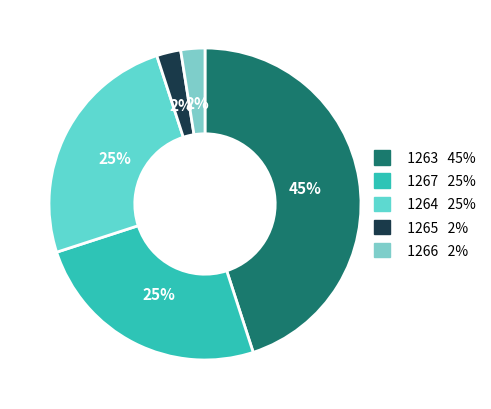

Count the number of slices in the pie.

5